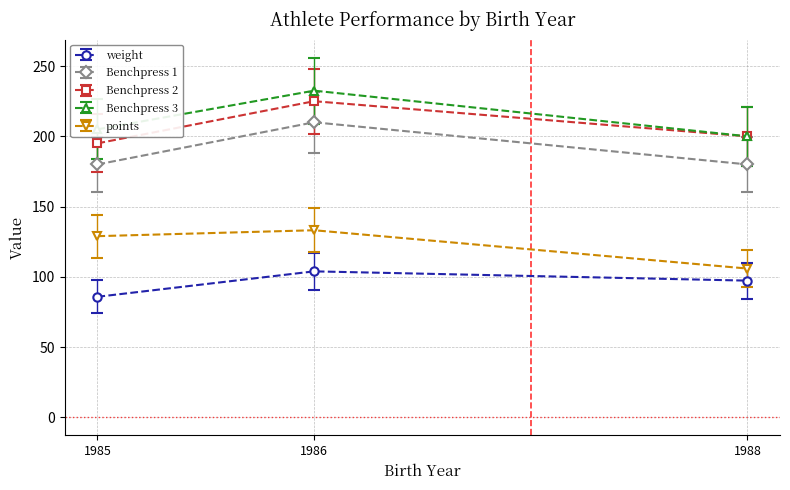

What is the maximum value for Benchpress 1?

210.0